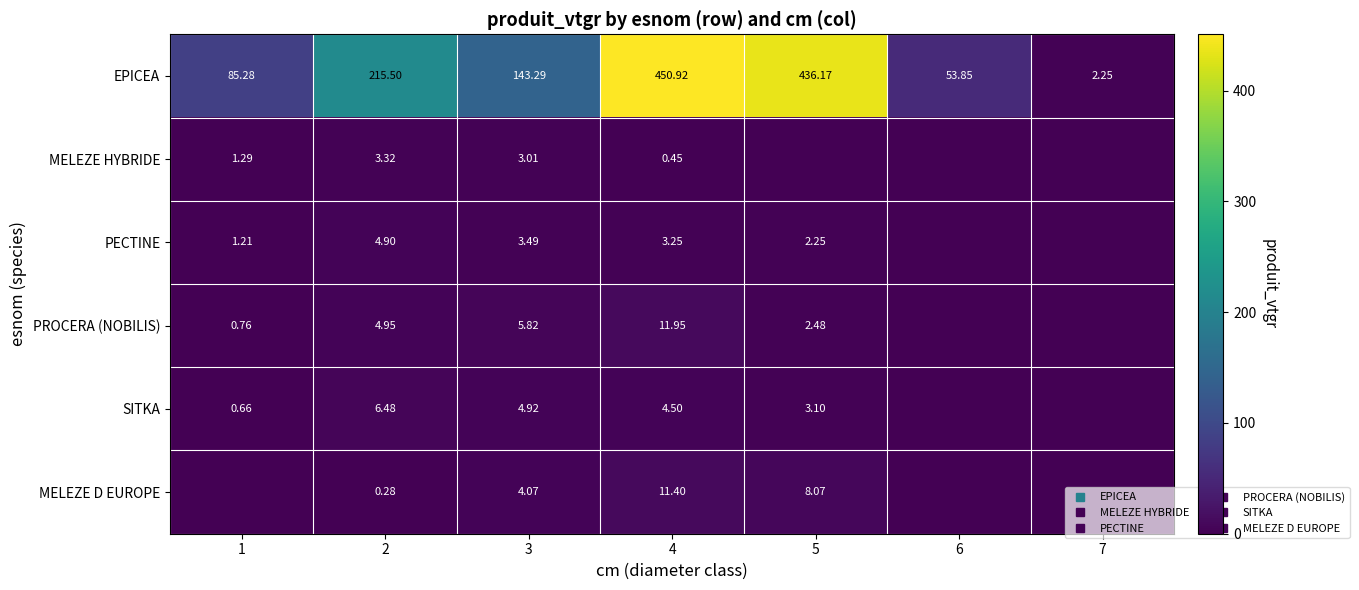

What is the highest value of the MELEZE D EUROPE series?

11.4